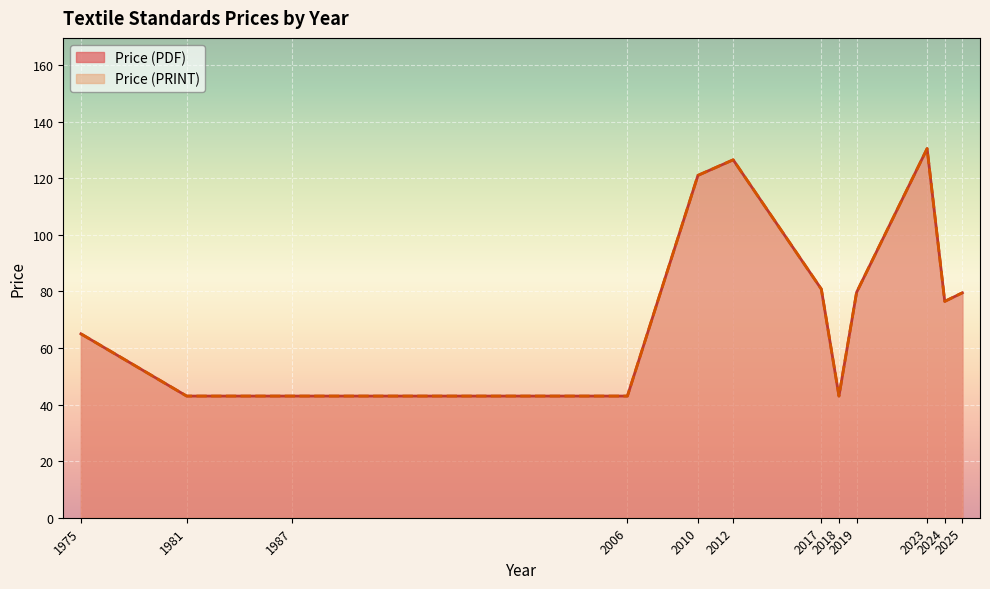

True or false: Price (PRINT) and Price (PDF) cross at least once.

False